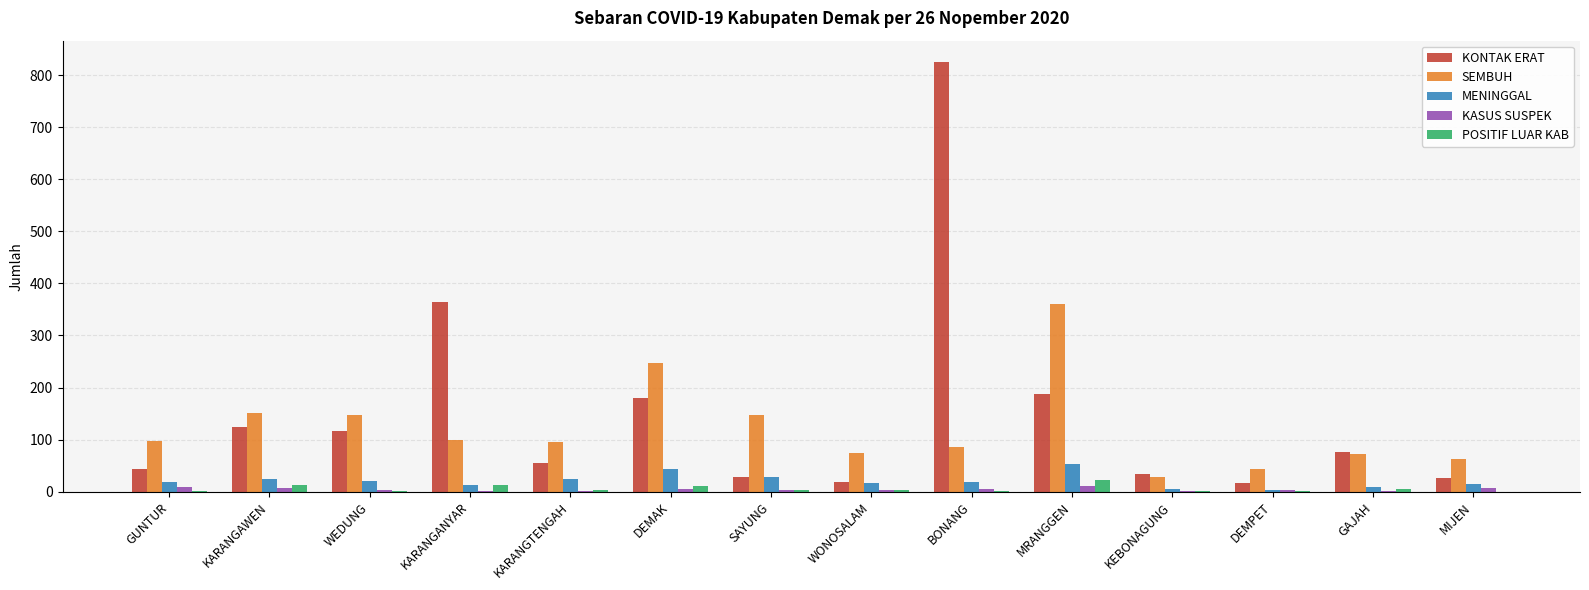

Which series has the largest total across all categories?

KONTAK ERAT